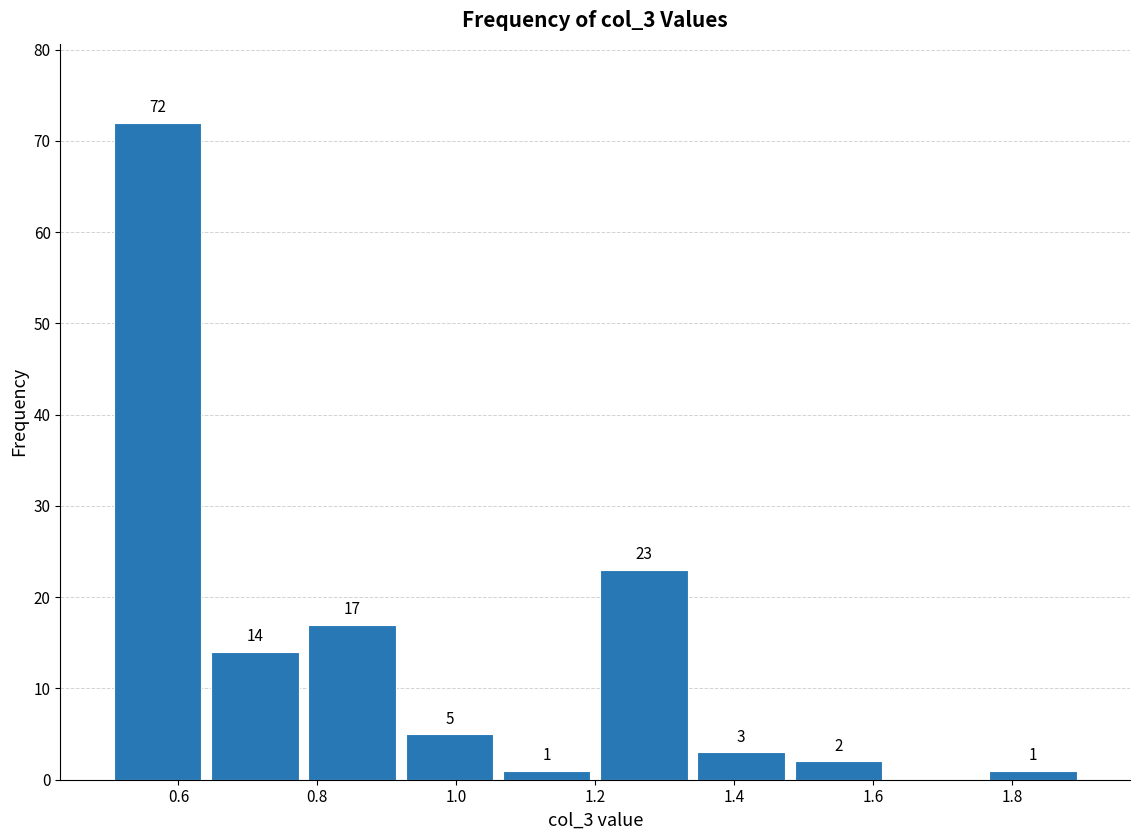

Which range on the x-axis has the tallest bar?

0.50 to 0.64